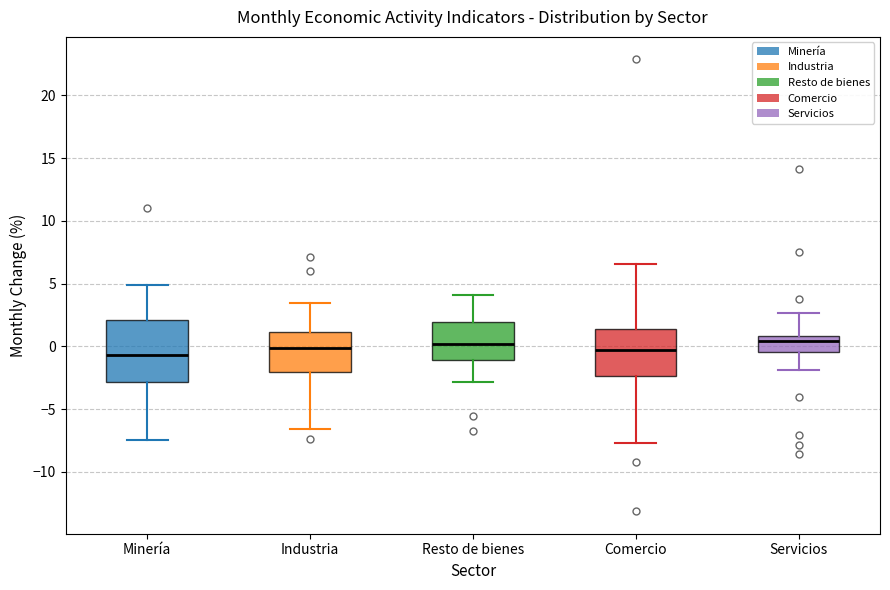

Reading left to right, read every box against the y-axis: the position of its median line, the range the box covers, and the ends of its whiskers. The values are not printed on the chart, so give them approximately, as read against the axis.

Minería: median -0.5, box -3.0 to 2.0, whiskers -7.5 to 5.0
Industria: median 0.0, box -2.0 to 1.0, whiskers -6.5 to 3.5
Resto de bienes: median 0.0, box -1.0 to 2.0, whiskers -3.0 to 4.0
Comercio: median -0.5, box -2.5 to 1.5, whiskers -7.5 to 6.5
Servicios: median 0.5, box -0.5 to 1.0, whiskers -2.0 to 2.5